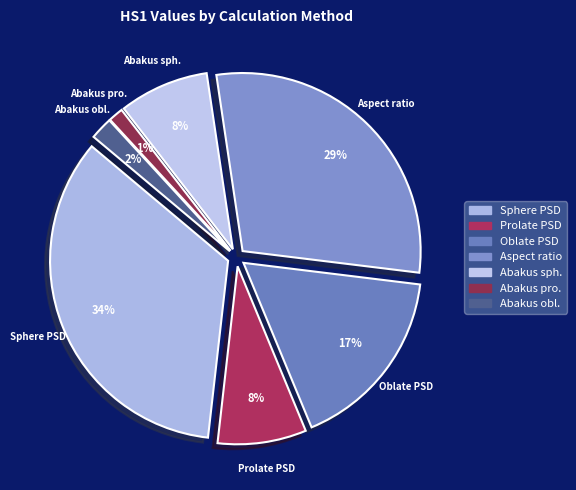

Is Abakus oblate CC calibration the majority of the pie?

No